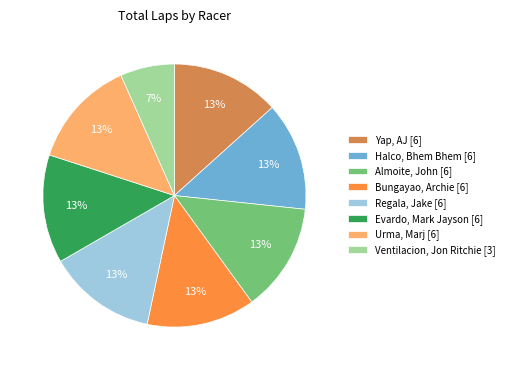

Do Bungayao, Archie [6] and Evardo, Mark Jayson [6] together represent more than half of the pie?

No